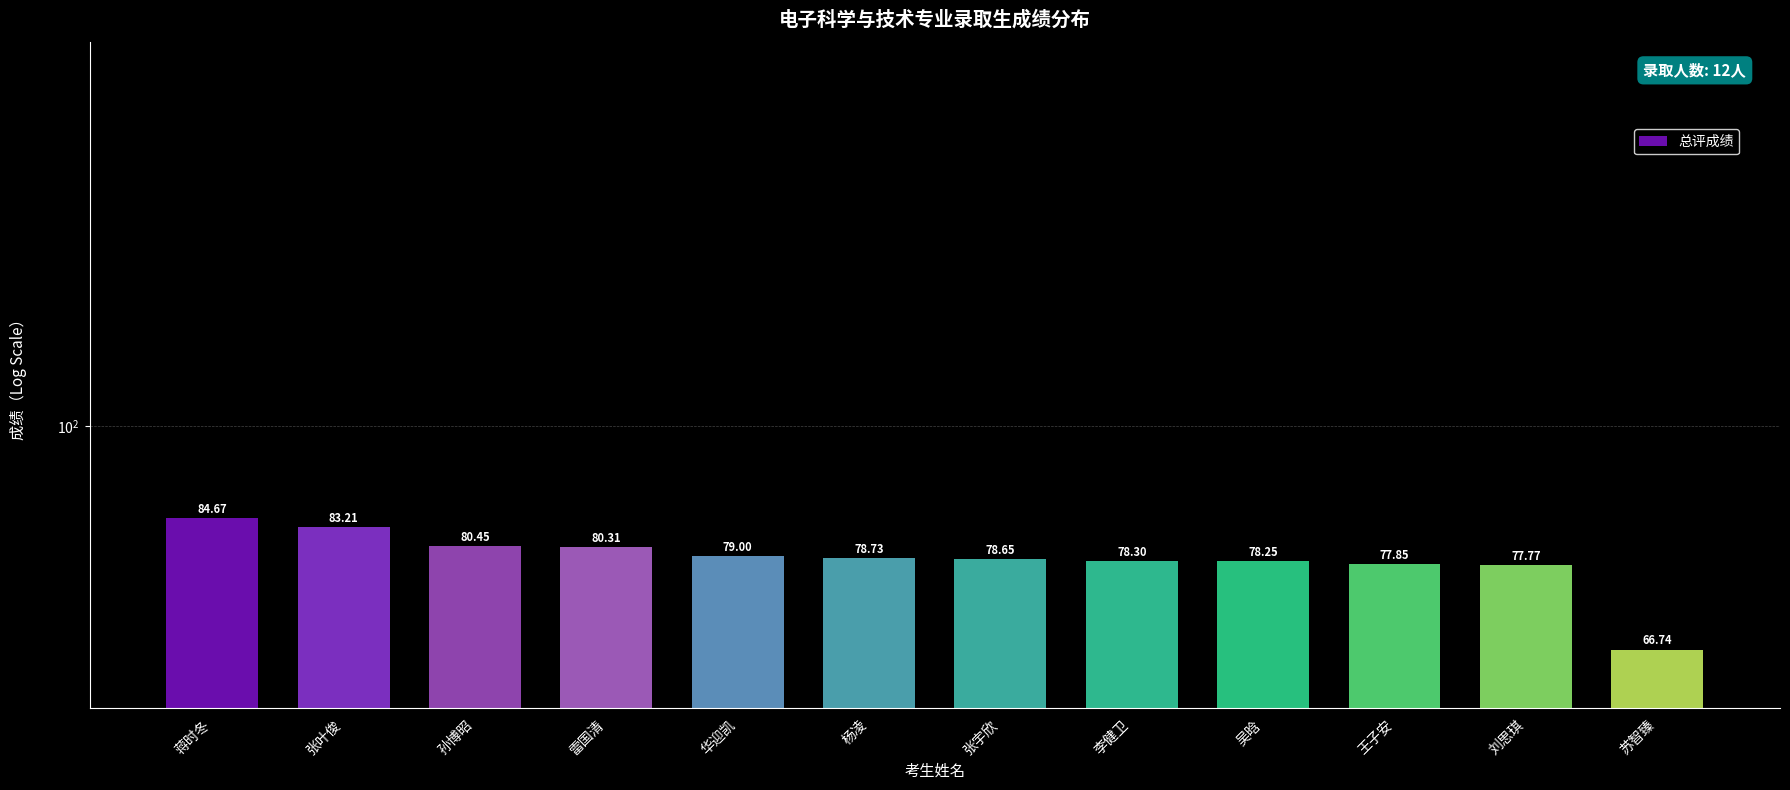

What is the ratio of the value at 王子安 to the value at 吴晗?

1.0